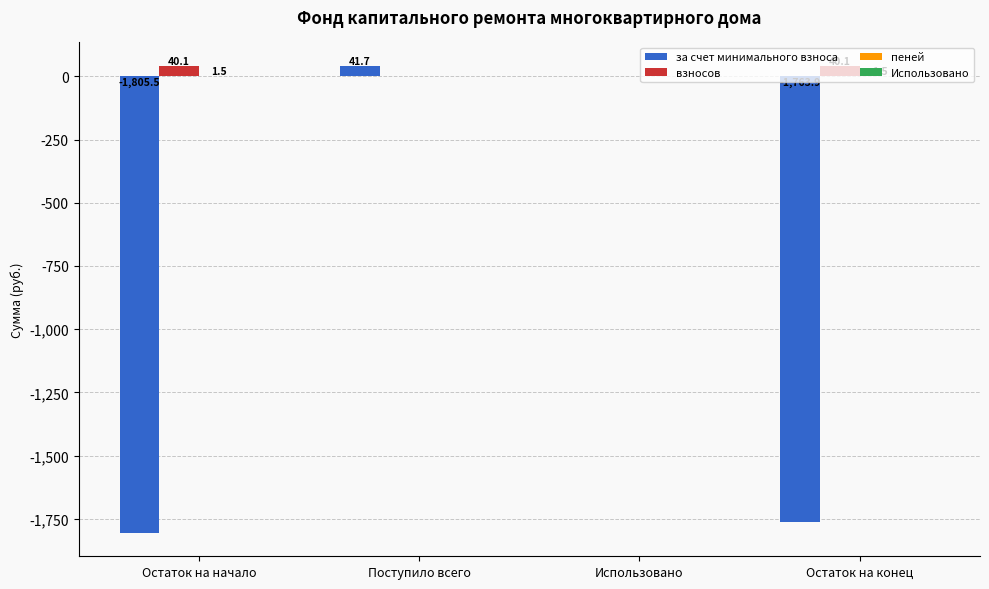

True or false: за счет минимального взноса has a value of -3131.2 at Остаток на конец.

False